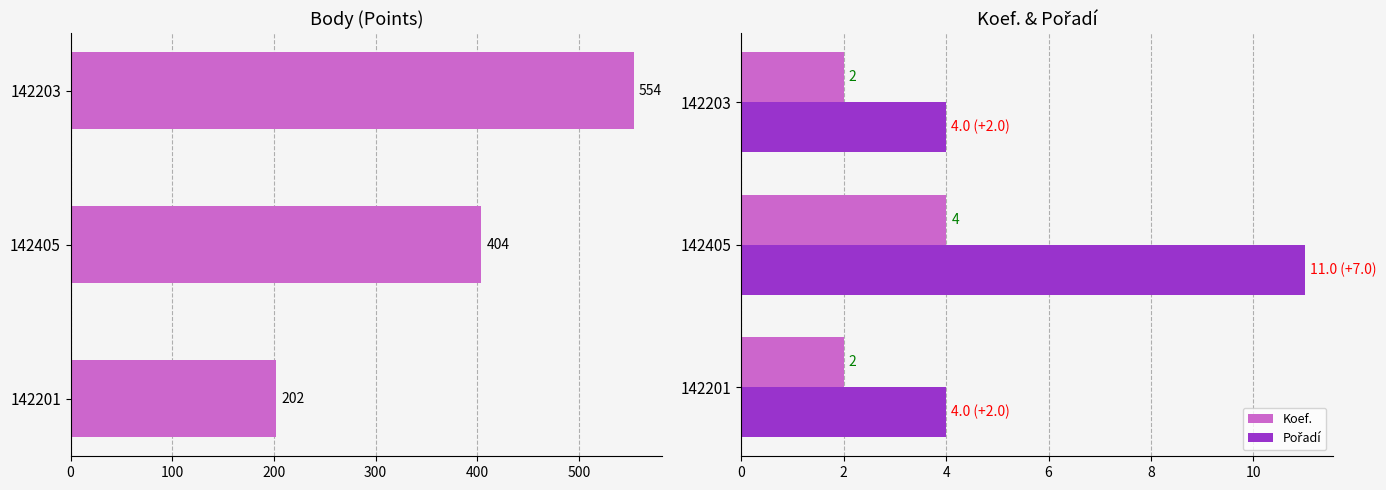

List the series in order of their peak value, highest first.

Body, Pořadí, Koef.